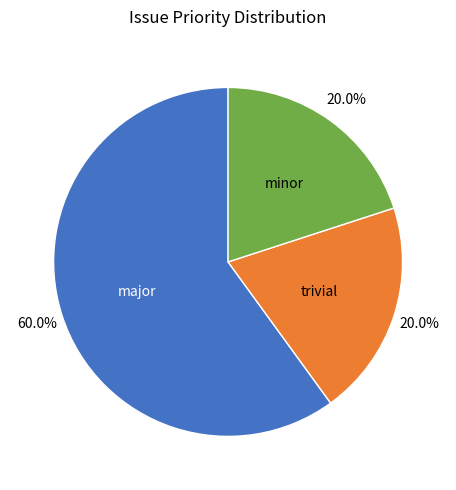

What percentage do minor and major together represent?

80.0%